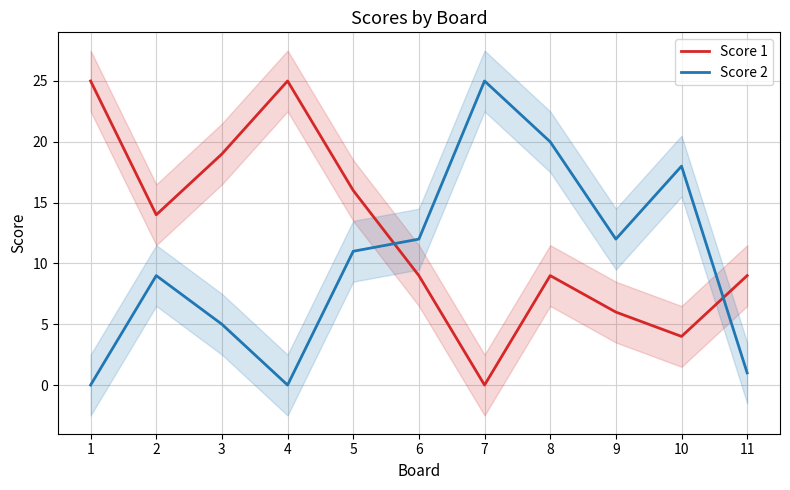

True or false: Score 1 and Score 2 cross at least once.

True